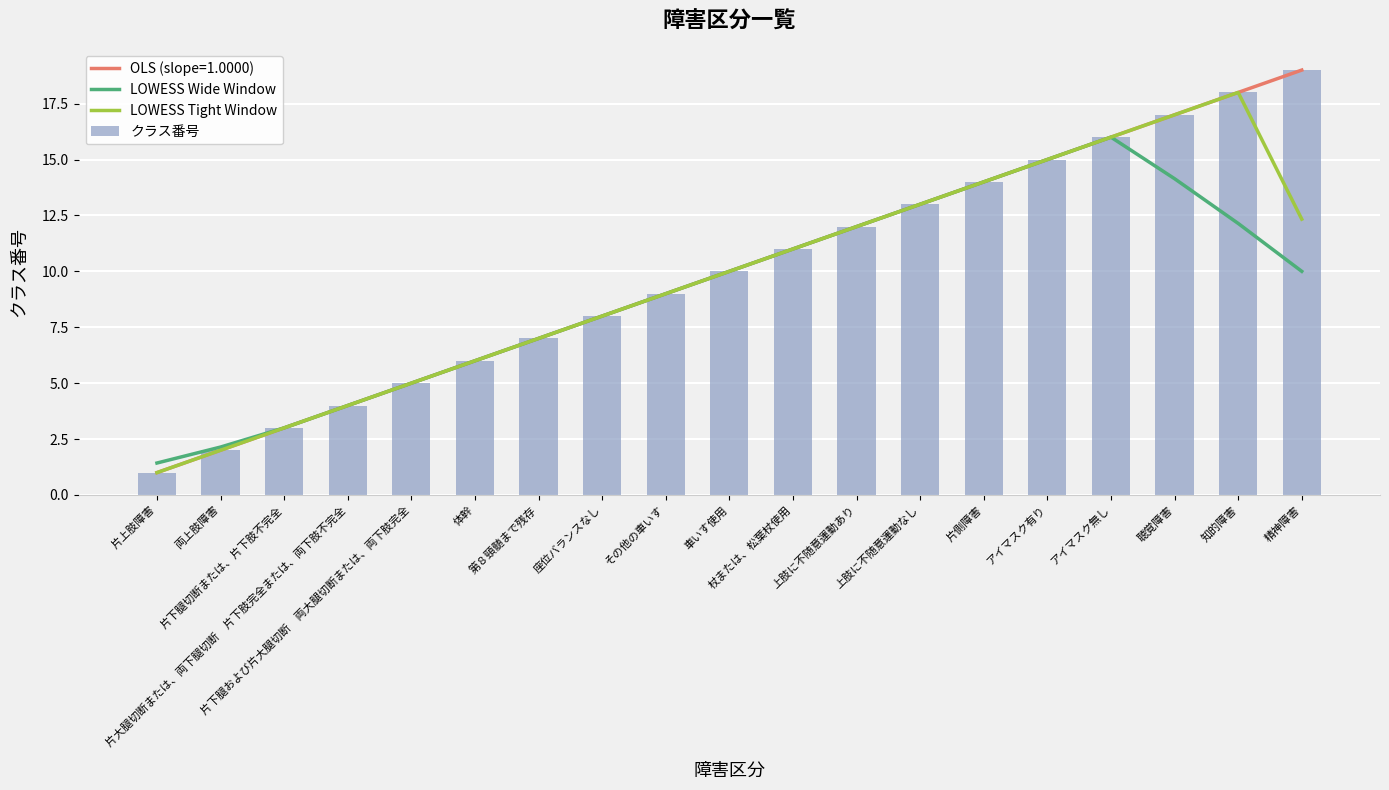

Which series has the largest total across all categories?

クラス番号